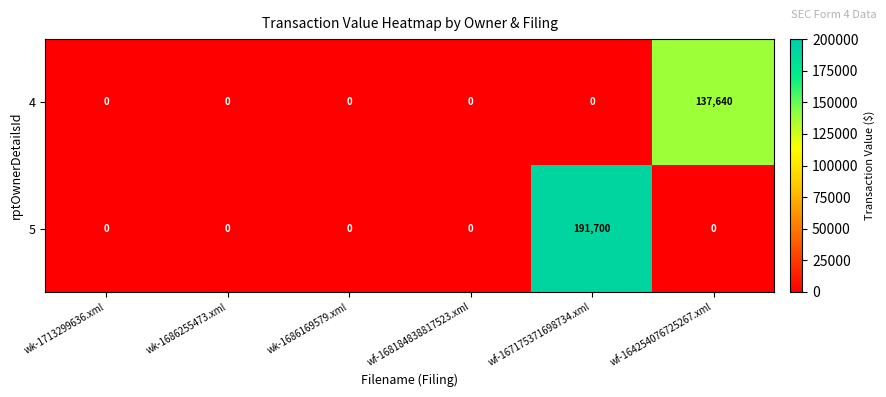

What is the difference between the maximum and minimum values in the 5 series?

191700